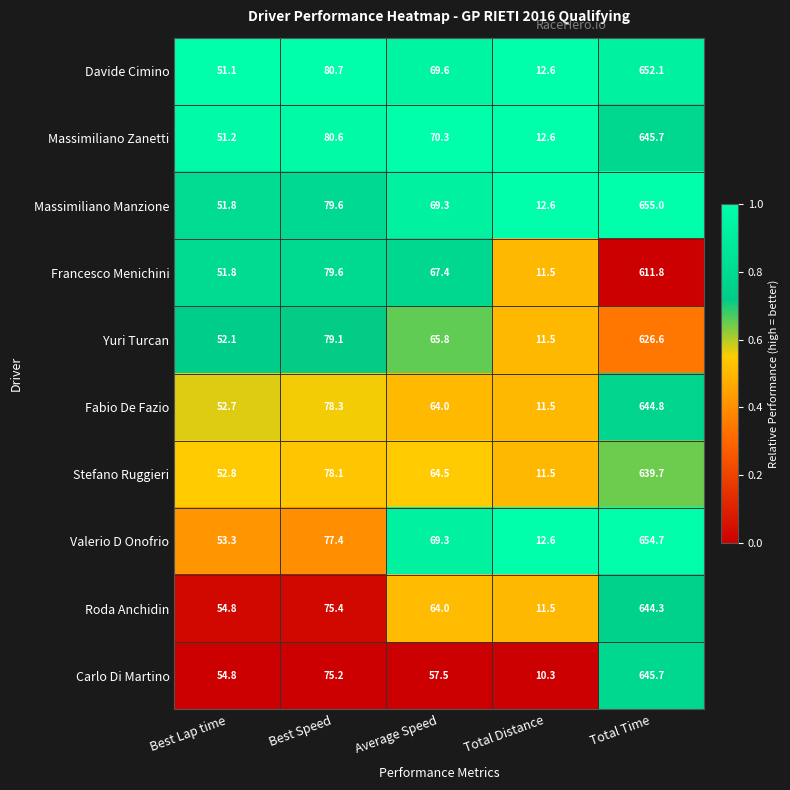

Rank the categories by Fabio De Fazio value from lowest to highest.

Total Distance, Best Lap time, Average Speed, Best Speed, Total Time